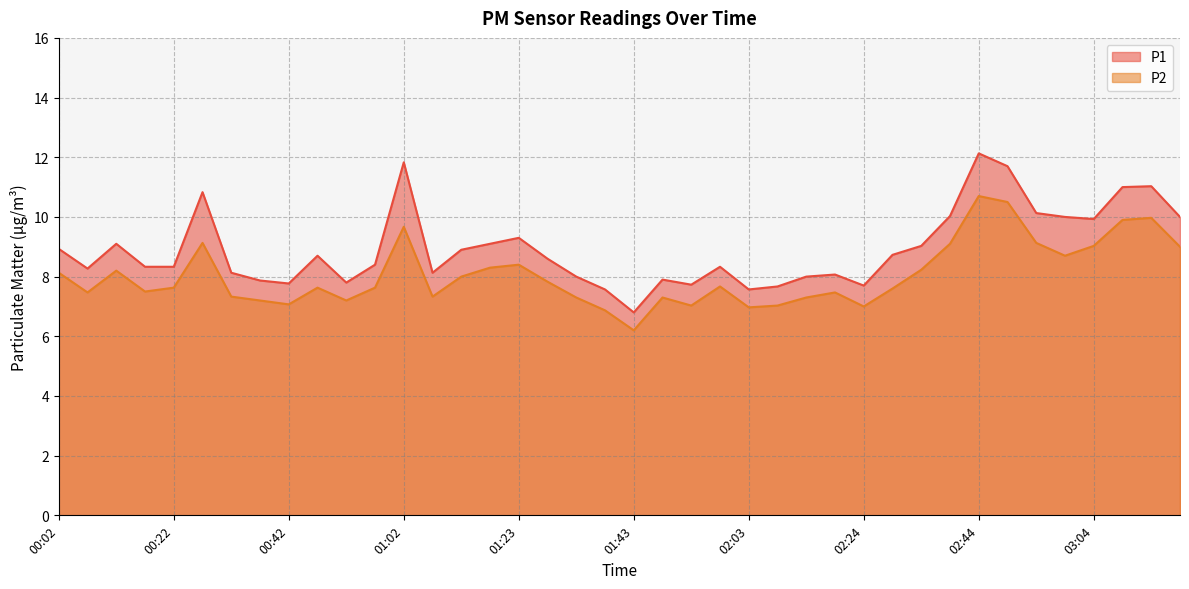

At which label is P1 closest to 9?

02:34